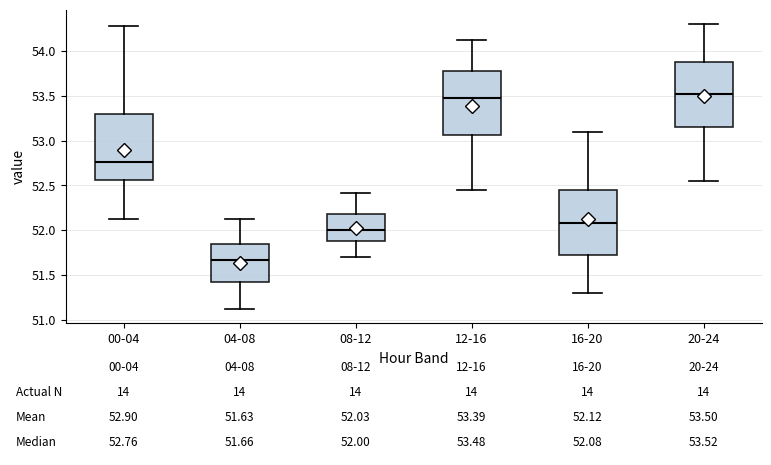

Which box's median line is the lowest?

04-08